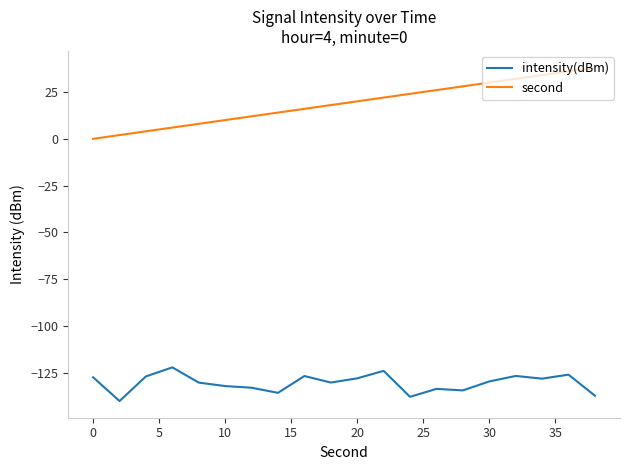

Rank the series by their maximum value, from lowest to highest.

intensity(dBm), second